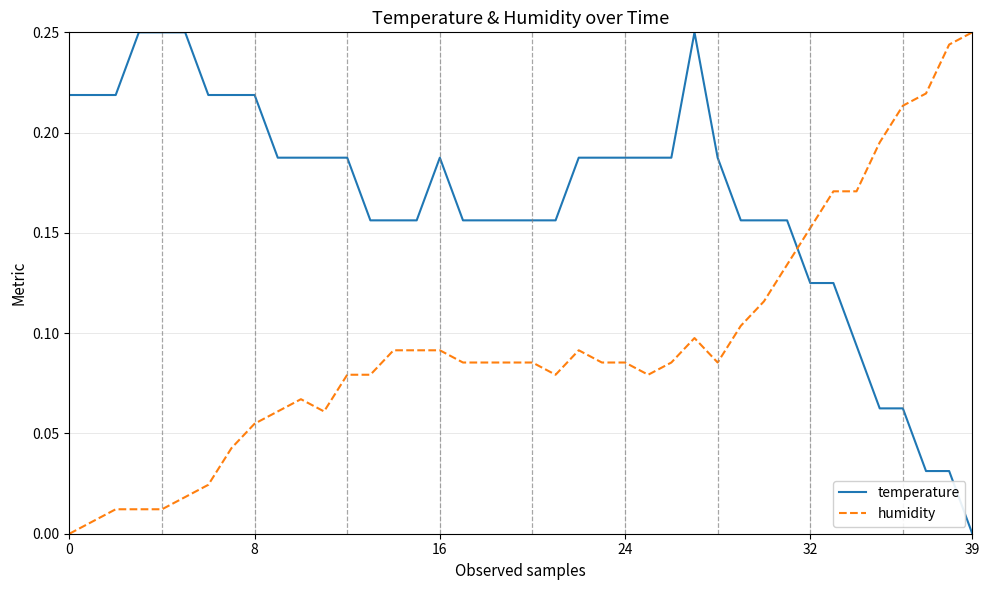

Rank the series by their average value, from lowest to highest.

humidity, temperature